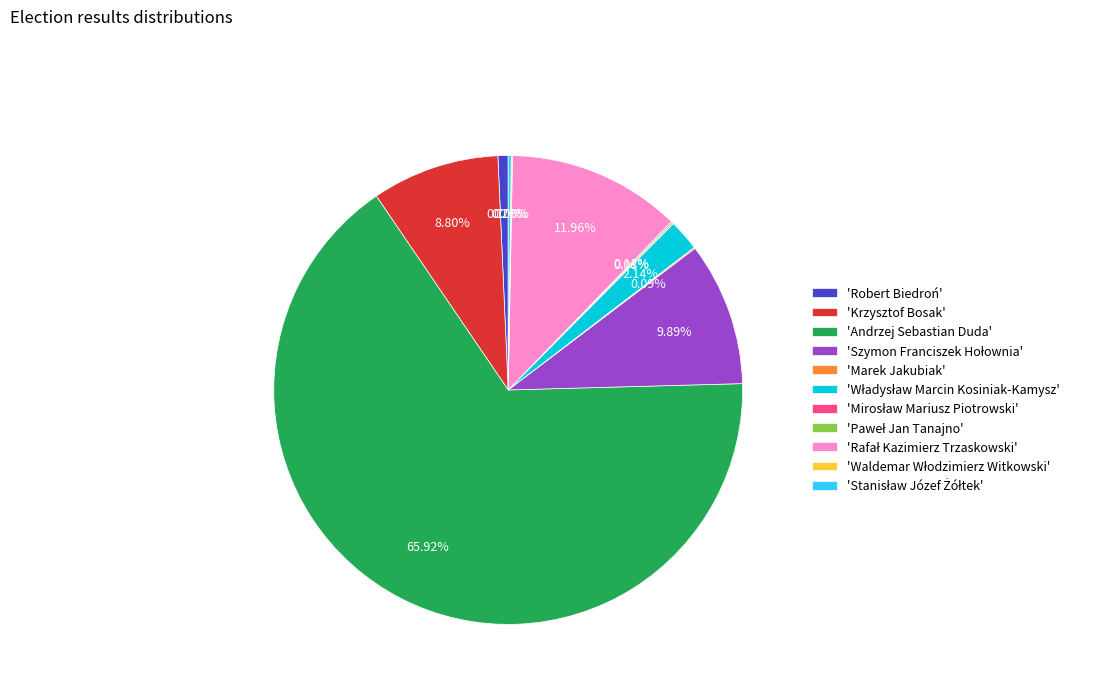

What is the majority slice?

'Andrzej Sebastian Duda'